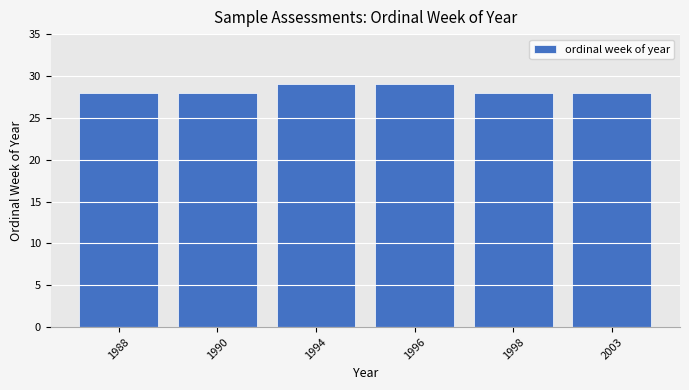

What is the difference between the second highest and second lowest values?

1